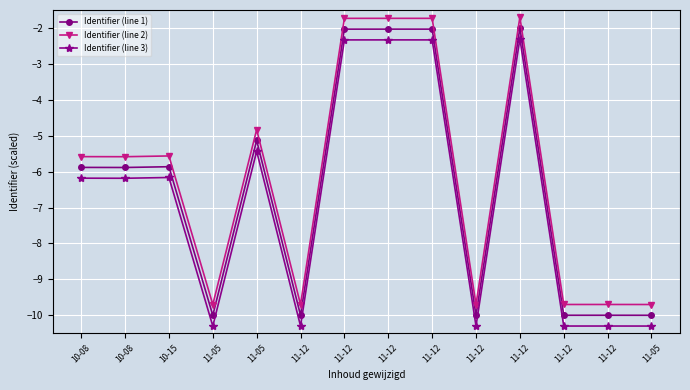

What is the label of the 6th point from the left?

11-12